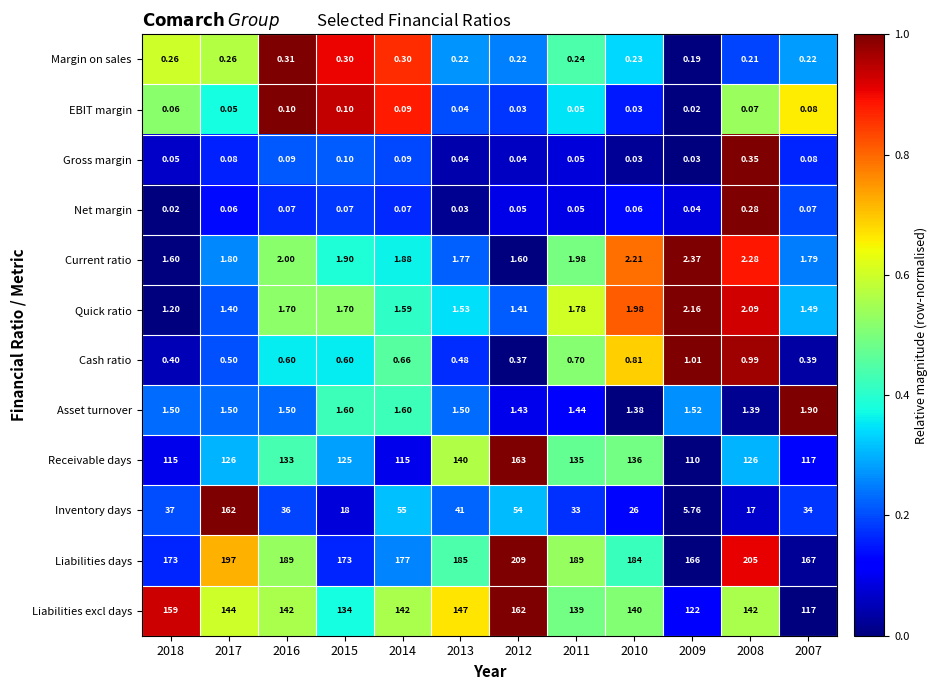

Which series has the widest spread of values?

Inventory days